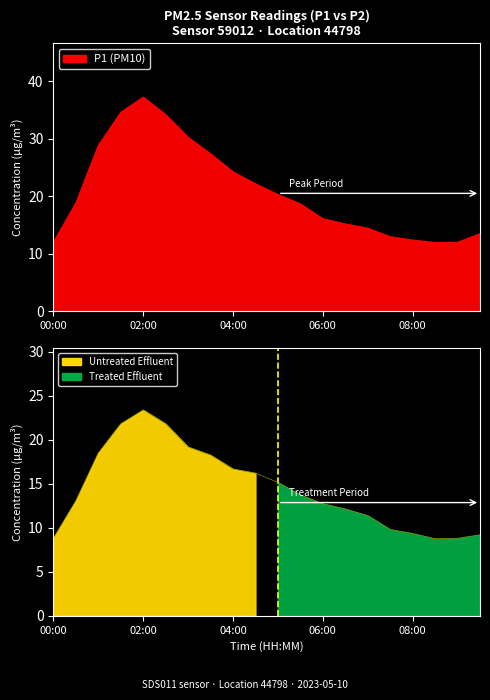

What is the difference between the second highest and minimum values in the P1 series?

22.7